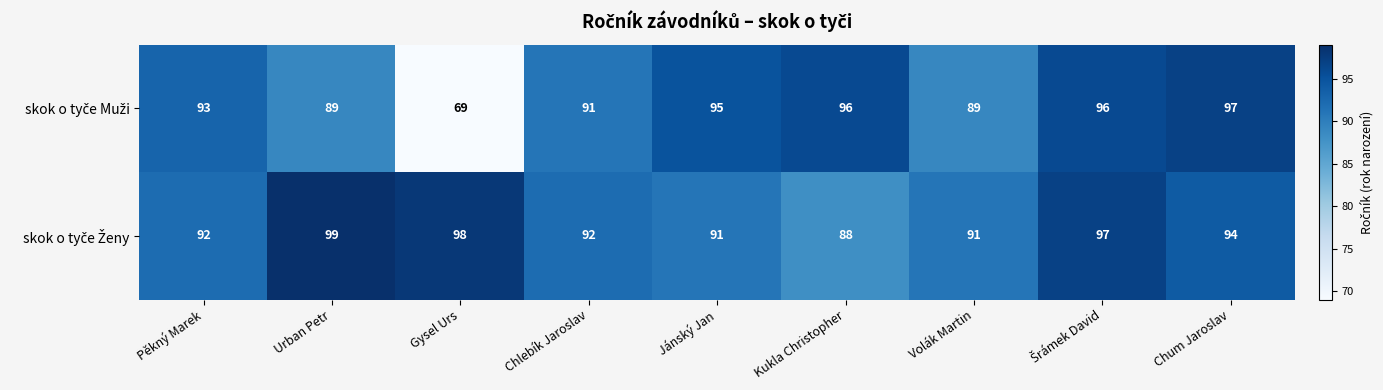

What is the total value across all series at Jánský Jan?

186